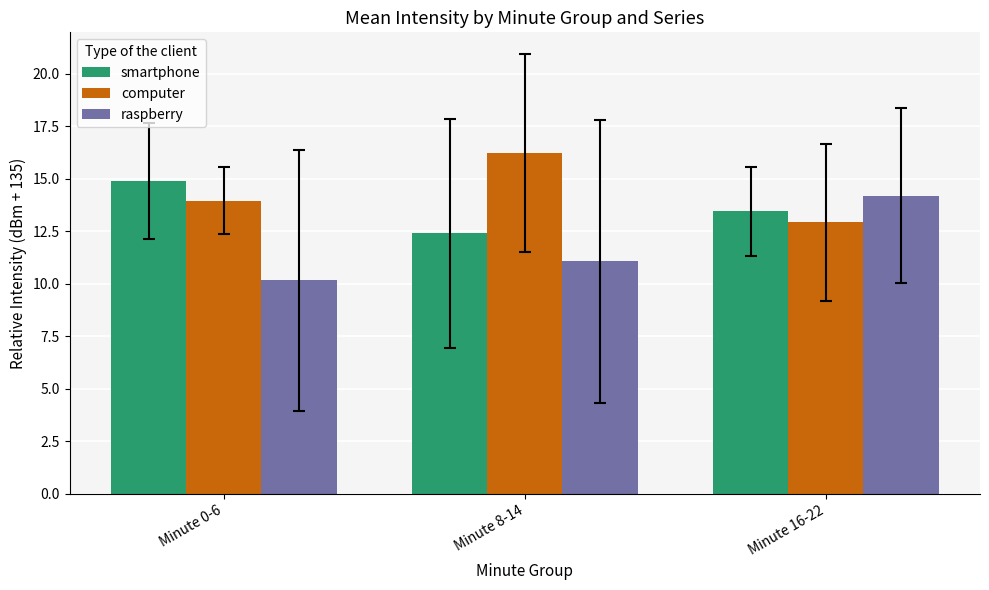

What is the average value of the computer series?

14.4